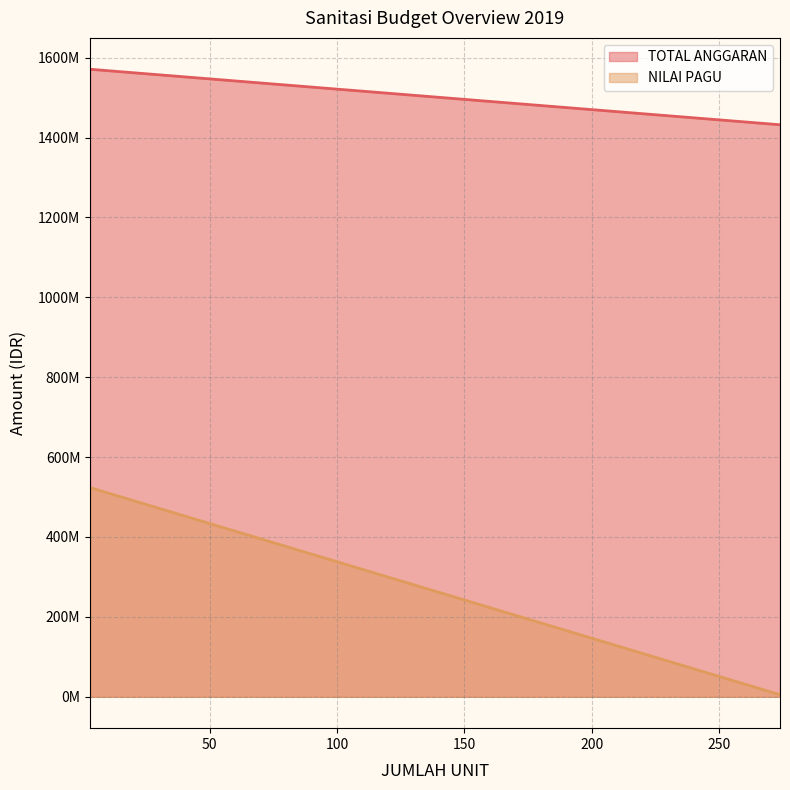

What are all the series names shown in the legend?

TOTAL ANGGARAN, NILAI PAGU